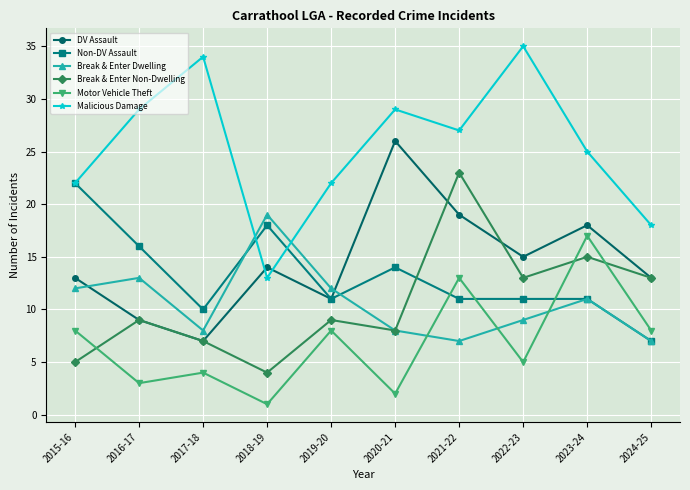

True or false: DV Assault has a value of 13 at 2016-17.

False